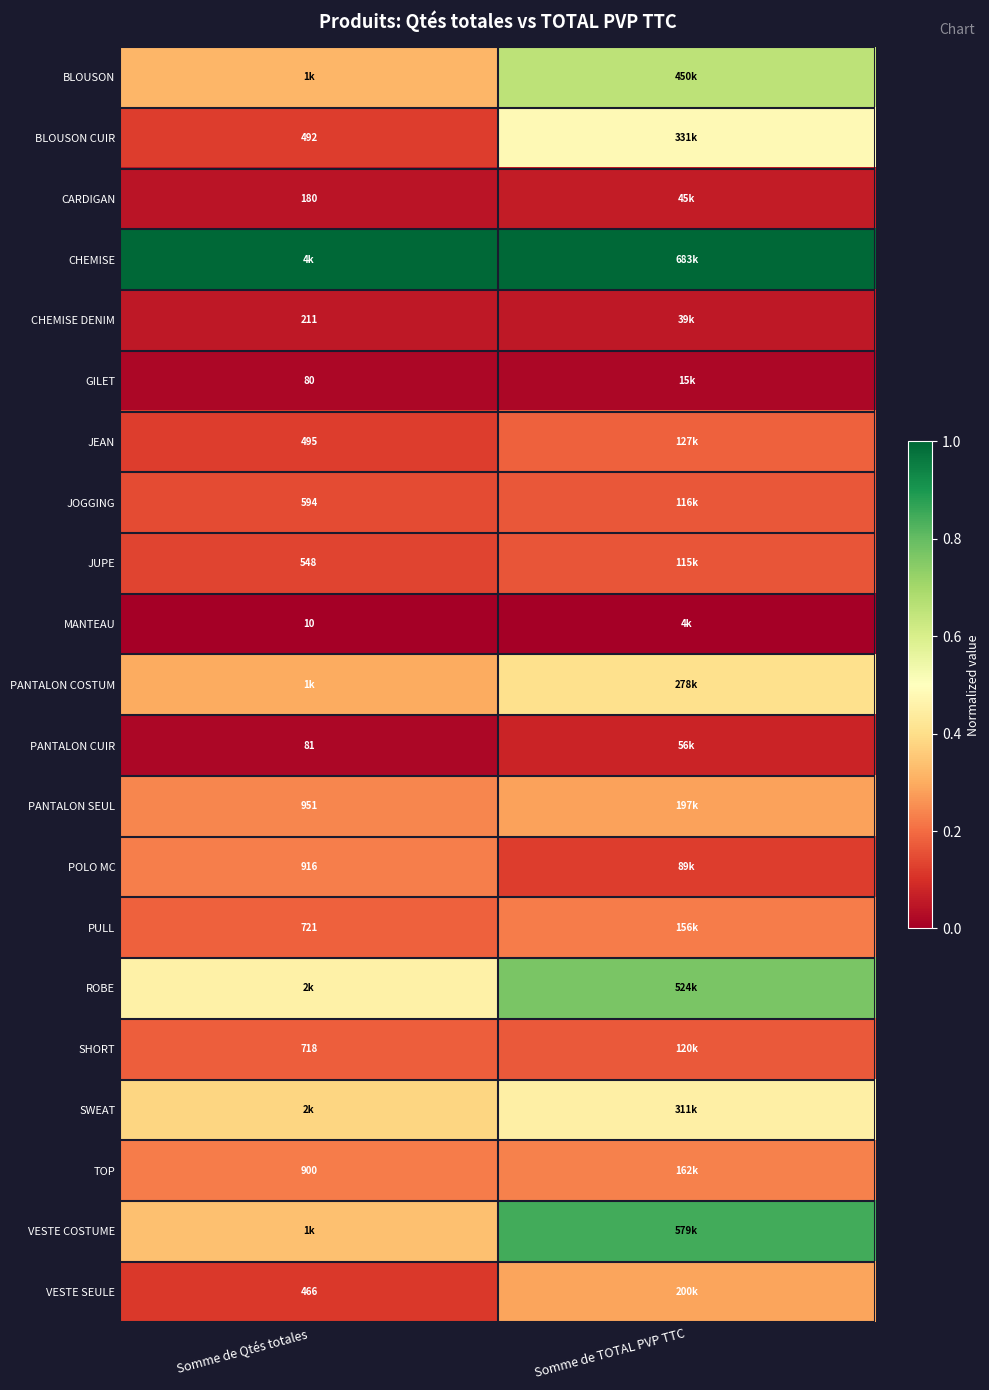

Which series has the largest total across all categories?

CHEMISE